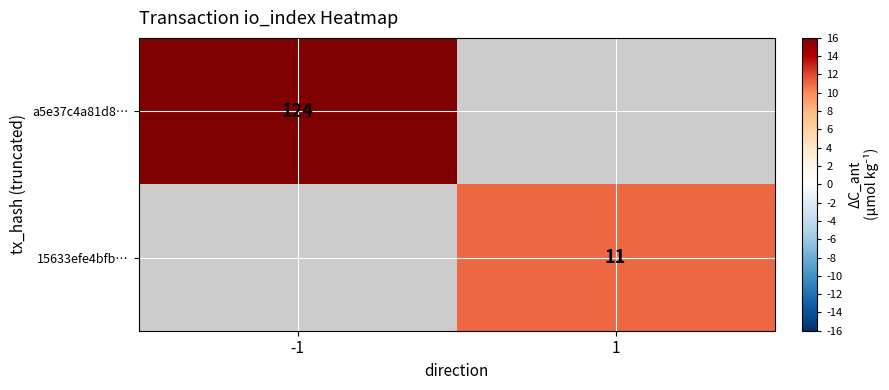

The value of a5e37c4a81d8… at -1 is 170. True or false?

False